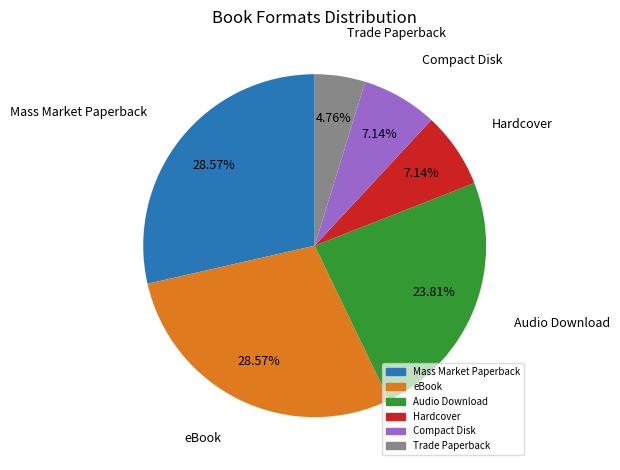

What is the smallest slice in the pie chart?

Trade Paperback